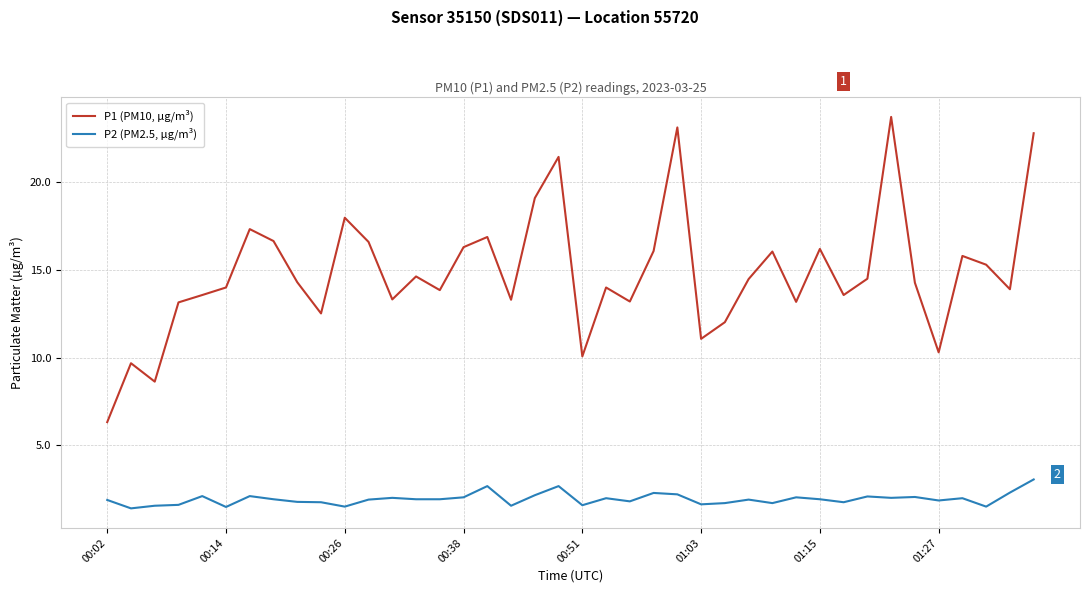

Is this an area chart (filled region under the line)?

No